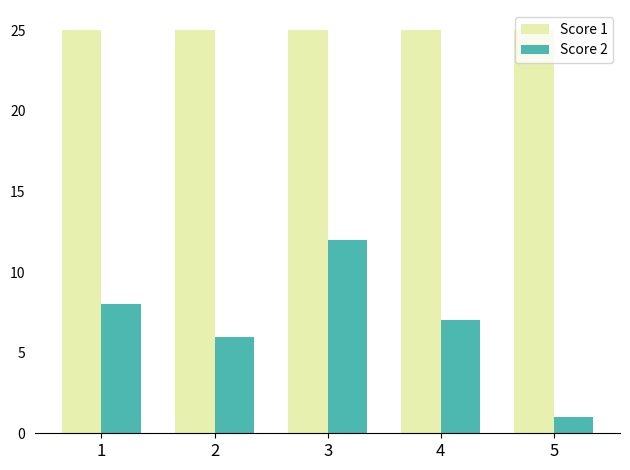

Between 2 and 4, which series saw the biggest shift?

Score 2